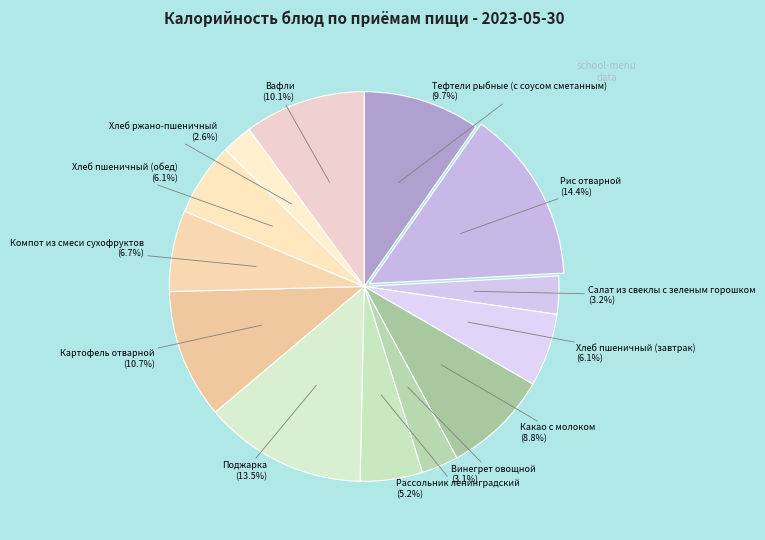

How many slices are in this pie chart?

13